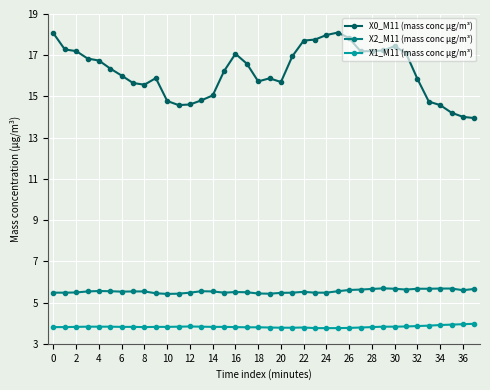

True or false: X0_M11 (mass conc μg/m³) has more than 0 interior local peaks.

True